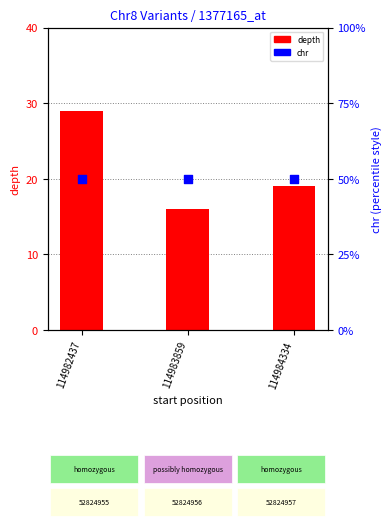

At how many categories does at least one series exceed 21?

1